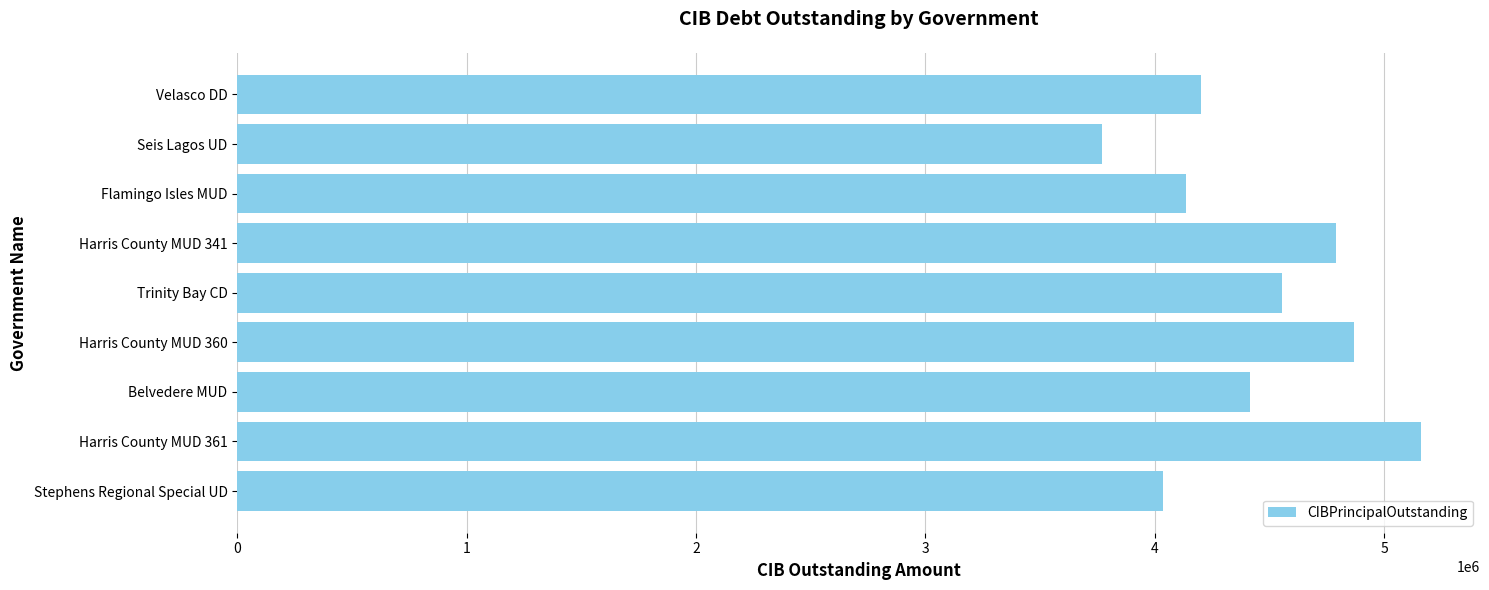

Between Harris County MUD 341 and Velasco DD, which is larger?

Harris County MUD 341